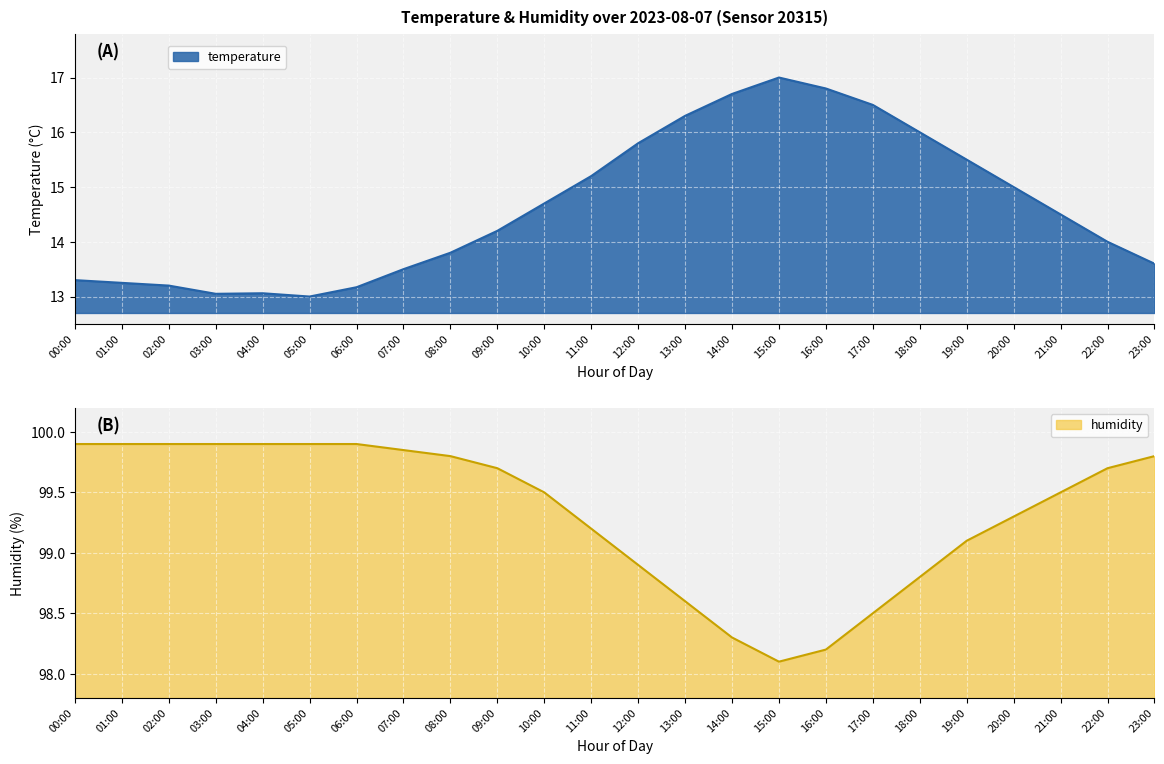

What is the difference between the maximum and second lowest values in the temperature series?

3.9